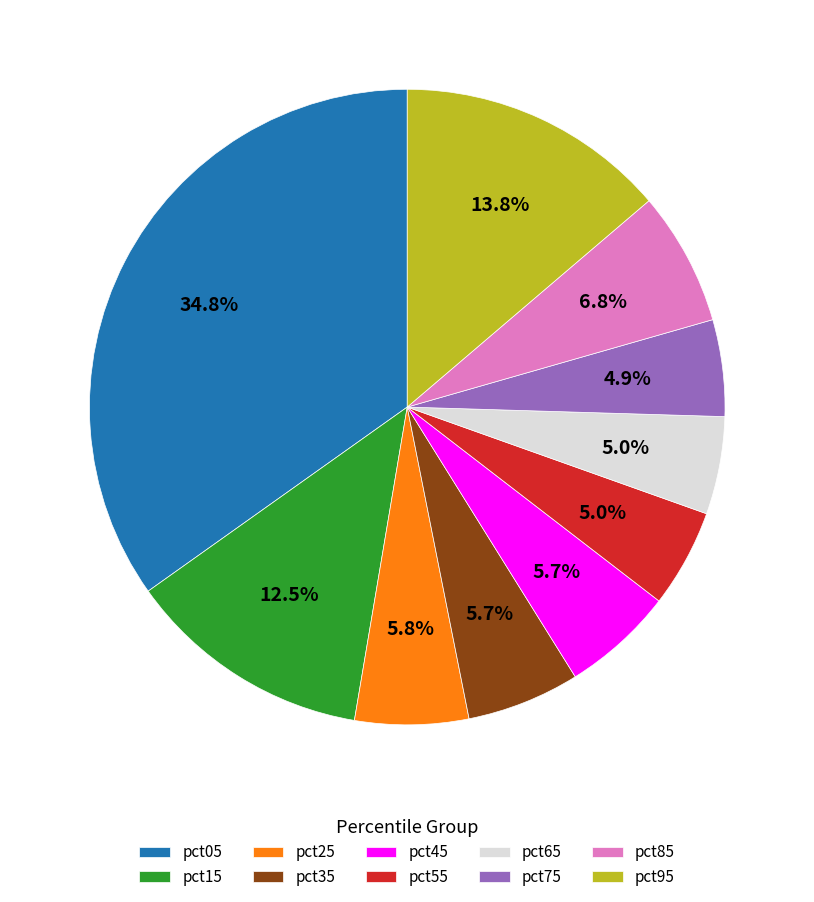

Do pct45 and pct75 together represent more than half of the pie?

No